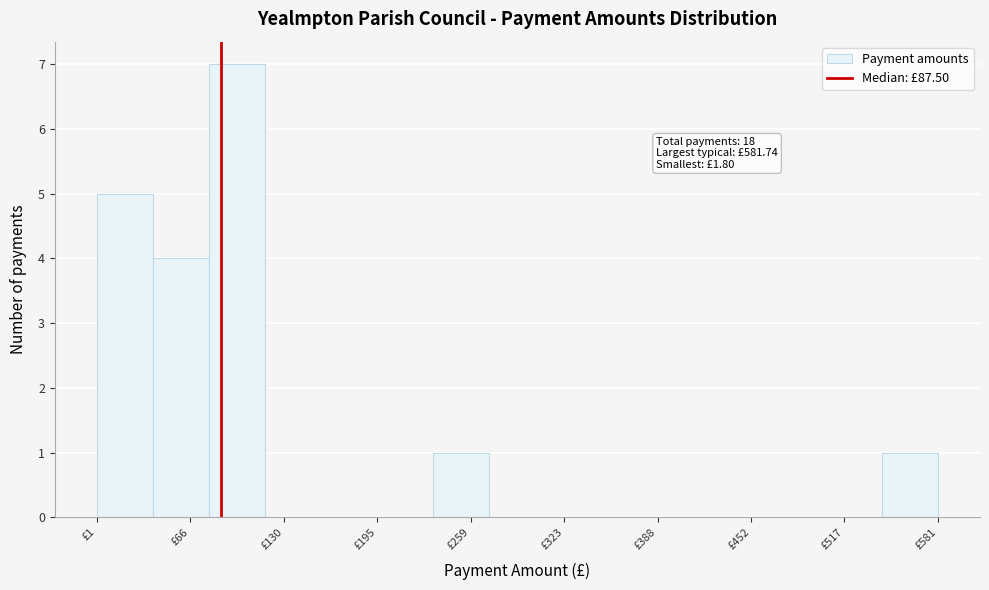

Read against the x-axis, roughly where is the centre of the tallest bar?

100